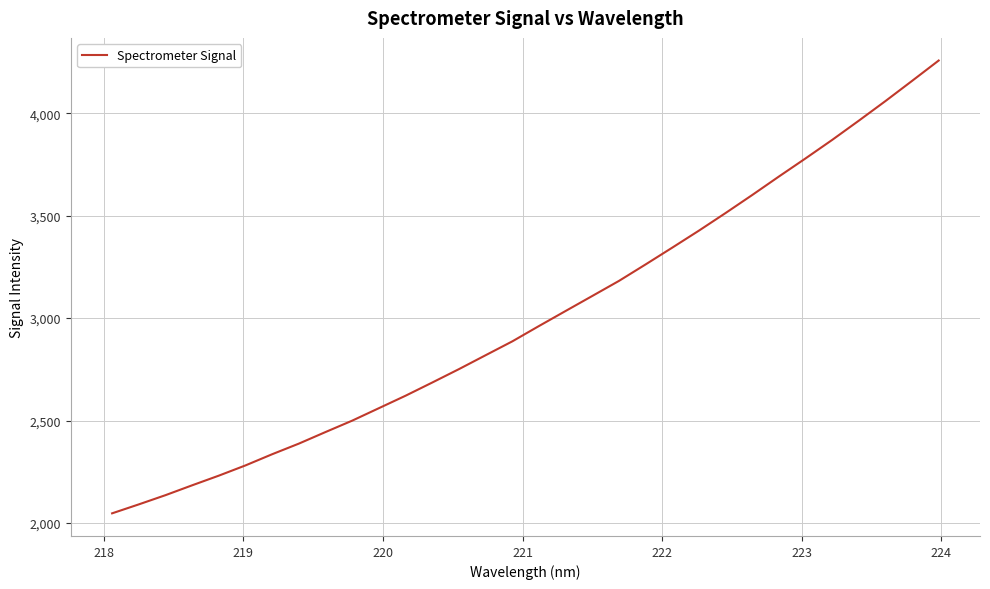

What is the difference between the maximum and minimum values?

2210.5